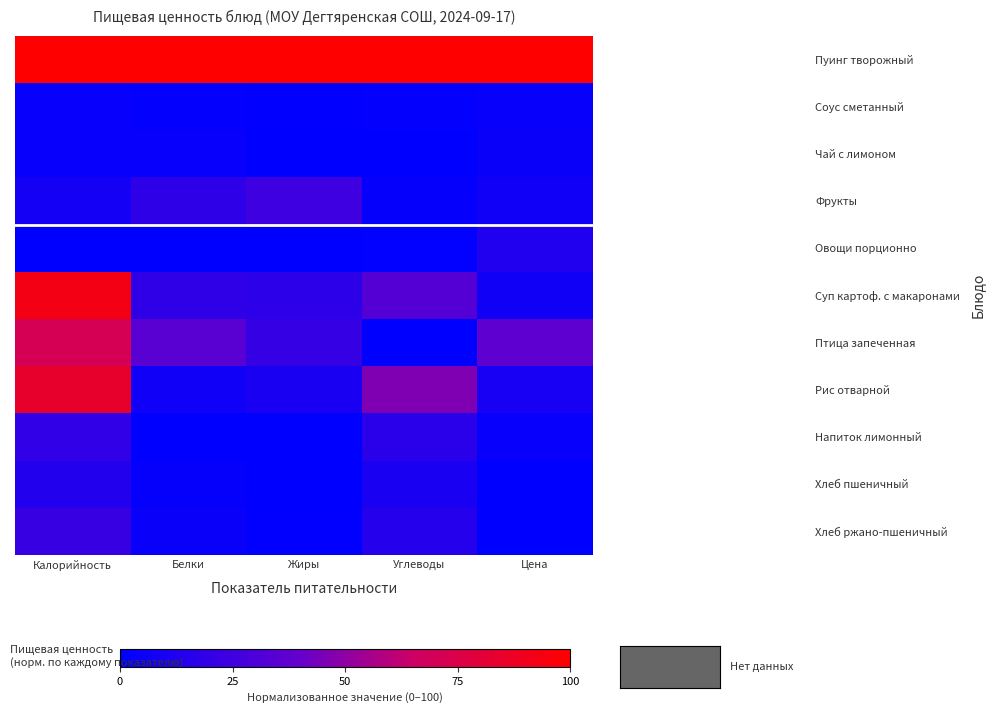

Reading left to right, transcribe all the data shown in this chart.

Пуинг творожный: Калорийность=100.0	Белки=100.0	Жиры=100.0	Углеводы=100.0	Цена=100.0
Соус сметанный: Калорийность=2.7	Белки=1.9	Жиры=0.4	Углеводы=1.4	Цена=3.0
Чай с лимоном: Калорийность=2.5	Белки=2.5	Жиры=0.1	Углеводы=0.3	Цена=3.7
Фрукты: Калорийность=8.1	Белки=18.1	Жиры=24.4	Углеводы=2.0	Цена=6.3
Овощи порционно: Калорийность=0.0	Белки=0.3	Жиры=0.1	Углеводы=1.0	Цена=13.2
Суп картоф. с макаронами: Калорийность=92.8	Белки=18.7	Жиры=17.8	Углеводы=33.2	Цена=6.8
Птица запеченная: Калорийность=71.3	Белки=35.2	Жиры=21.3	Углеводы=0.0	Цена=36.5
Рис отварной: Калорийность=84.6	Белки=6.6	Жиры=10.3	Углеводы=46.5	Цена=9.1
Напиток лимонный: Калорийность=19.6	Белки=0.0	Жиры=0.0	Углеводы=16.4	Цена=2.7
Хлеб пшеничный: Калорийность=14.0	Белки=2.2	Жиры=0.3	Углеводы=10.2	Цена=0.4
Хлеб ржано-пшеничный: Калорийность=21.8	Белки=3.9	Жиры=0.8	Углеводы=14.3	Цена=0.0